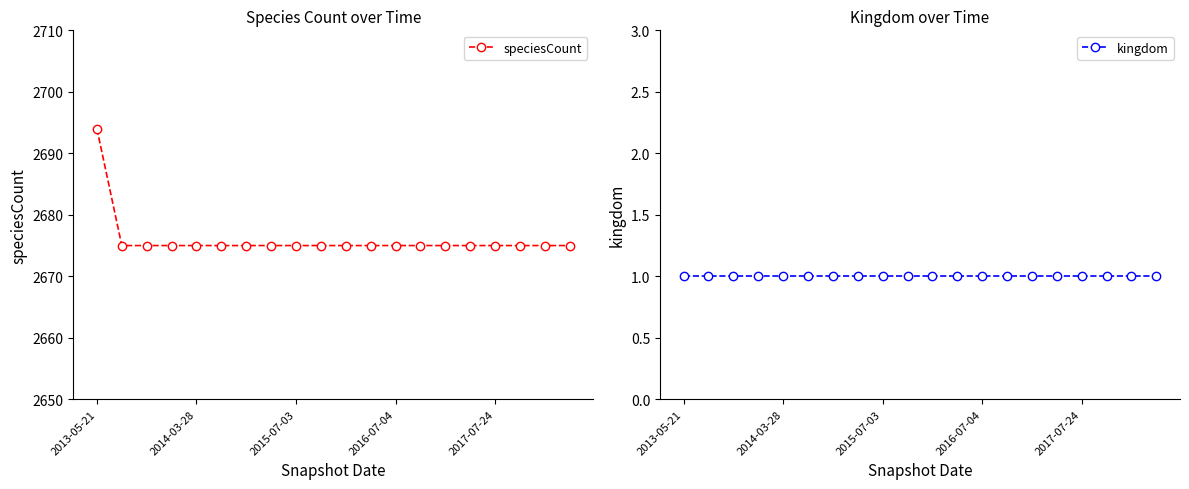

At which label does speciesCount reach its peak?

2013-05-21